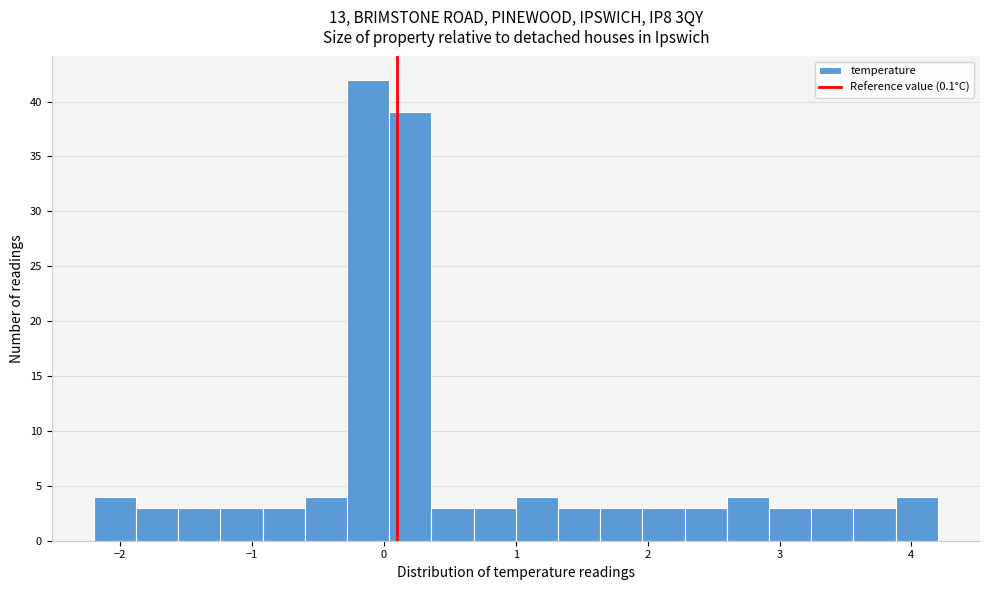

Read against the x-axis, roughly where is the centre of the tallest bar?

-0.1